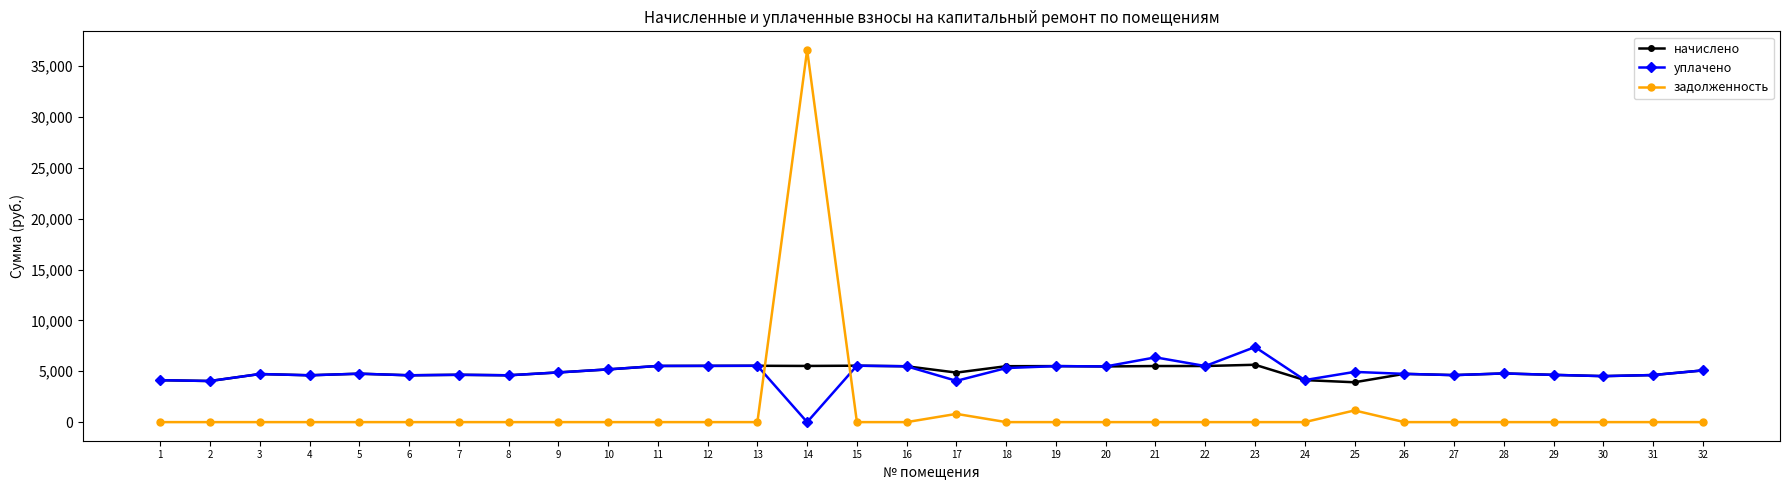

After their last crossing, which series has the higher values: задолженность or уплачено?

уплачено